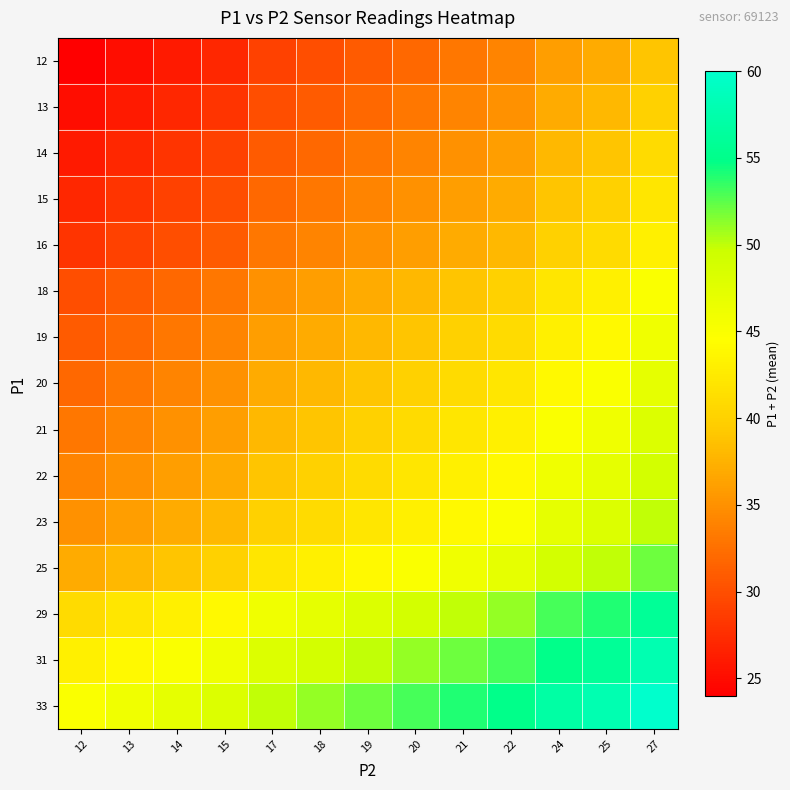

Reading left to right, extract all data points from this chart.

12: 12=24	13=25	14=26	15=27	17=29	18=30	19=31	20=32	21=33	22=34	24=36	25=37	27=39
13: 12=25	13=26	14=27	15=28	17=30	18=31	19=32	20=33	21=34	22=35	24=37	25=38	27=40
14: 12=26	13=27	14=28	15=29	17=31	18=32	19=33	20=34	21=35	22=36	24=38	25=39	27=41
15: 12=27	13=28	14=29	15=30	17=32	18=33	19=34	20=35	21=36	22=37	24=39	25=40	27=42
16: 12=28	13=29	14=30	15=31	17=33	18=34	19=35	20=36	21=37	22=38	24=40	25=41	27=43
18: 12=30	13=31	14=32	15=33	17=35	18=36	19=37	20=38	21=39	22=40	24=42	25=43	27=45
19: 12=31	13=32	14=33	15=34	17=36	18=37	19=38	20=39	21=40	22=41	24=43	25=44	27=46
20: 12=32	13=33	14=34	15=35	17=37	18=38	19=39	20=40	21=41	22=42	24=44	25=45	27=47
21: 12=33	13=34	14=35	15=36	17=38	18=39	19=40	20=41	21=42	22=43	24=45	25=46	27=48
22: 12=34	13=35	14=36	15=37	17=39	18=40	19=41	20=42	21=43	22=44	24=46	25=47	27=49
23: 12=35	13=36	14=37	15=38	17=40	18=41	19=42	20=43	21=44	22=45	24=47	25=48	27=50
25: 12=37	13=38	14=39	15=40	17=42	18=43	19=44	20=45	21=46	22=47	24=49	25=50	27=52
29: 12=41	13=42	14=43	15=44	17=46	18=47	19=48	20=49	21=50	22=51	24=53	25=54	27=56
31: 12=43	13=44	14=45	15=46	17=48	18=49	19=50	20=51	21=52	22=53	24=55	25=56	27=58
33: 12=45	13=46	14=47	15=48	17=50	18=51	19=52	20=53	21=54	22=55	24=57	25=58	27=60